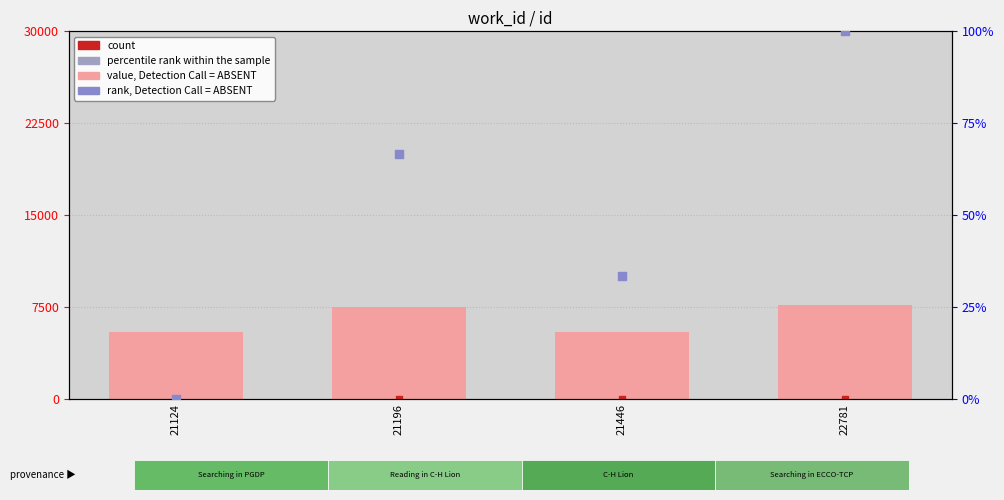

Which series contains the lowest Y value?

rank, Detection Call = ABSENT